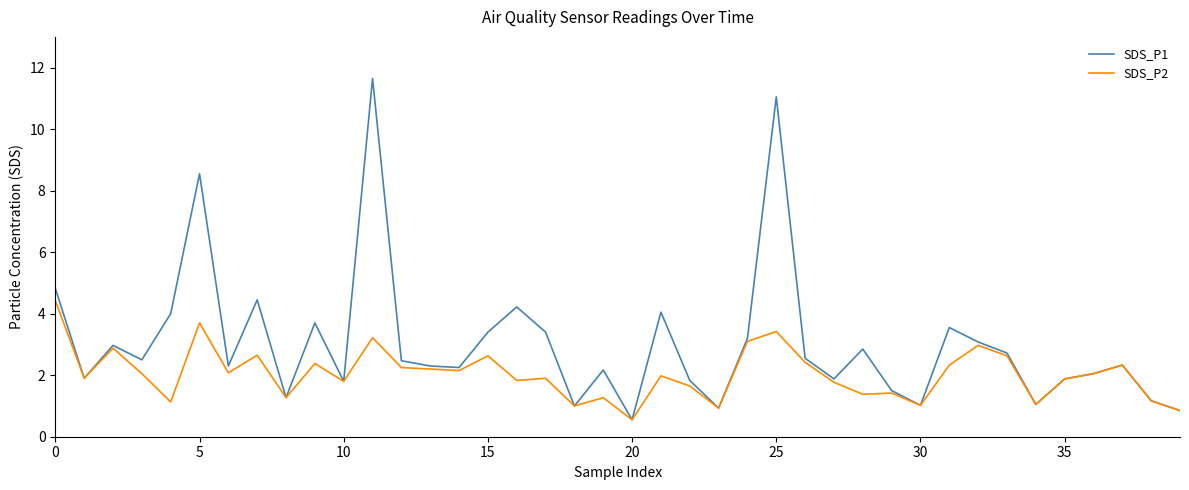

How many series are shown in this chart?

2